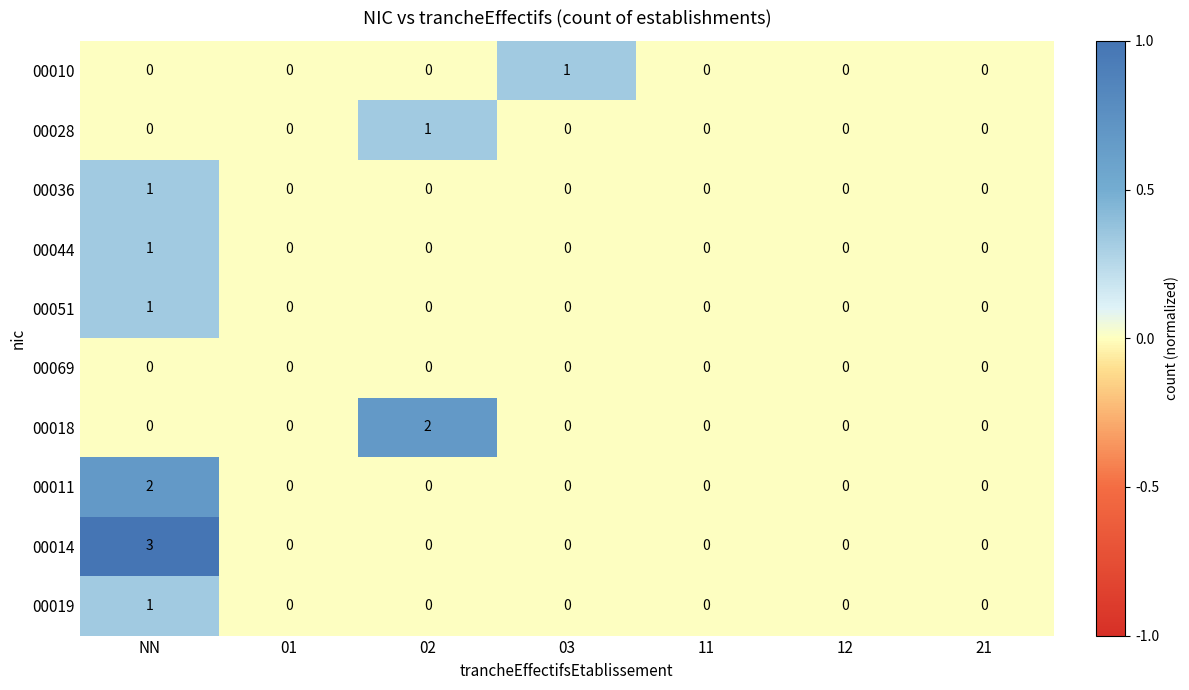

True or false: 00019 has a value of -1 at 03.

False